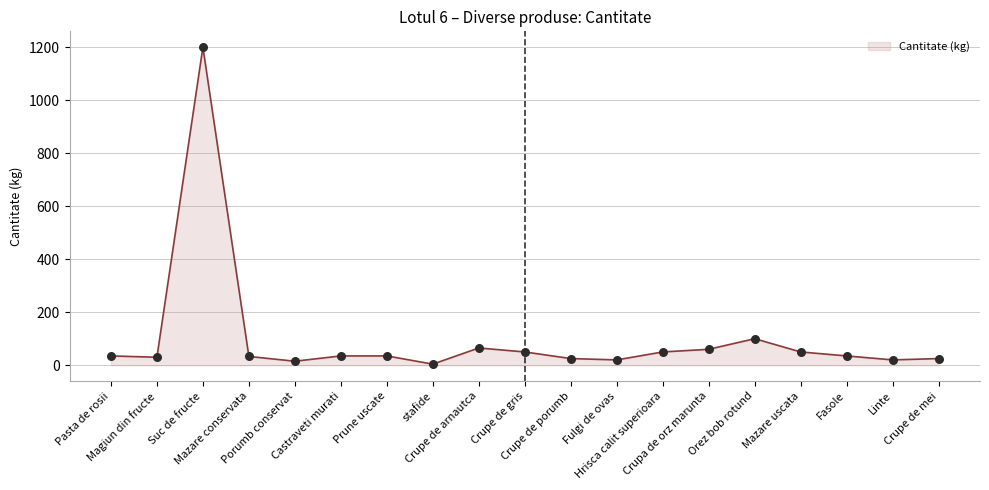

Between Fasole and Hrisca calit superioara, which is larger?

Hrisca calit superioara